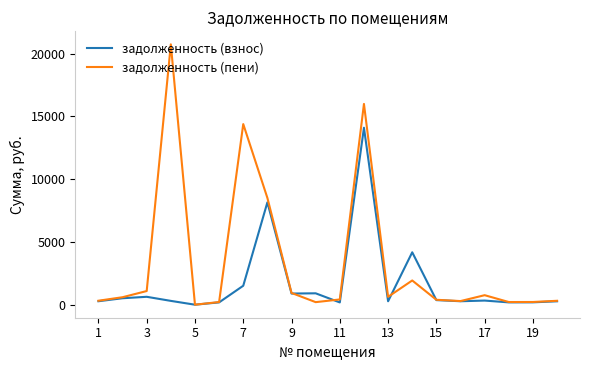

Which series has the widest spread of values?

задолженность (пени)